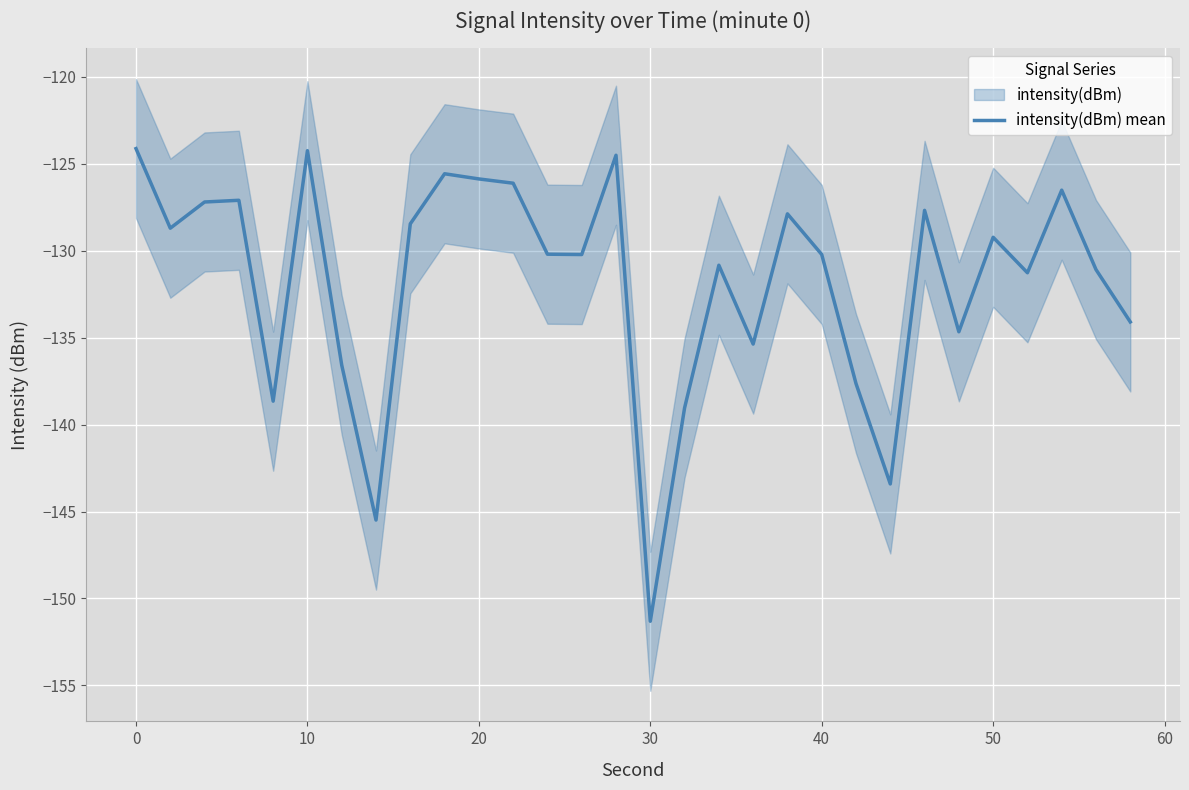

What is the minimum value for intensity(dBm) mean?

-151.3